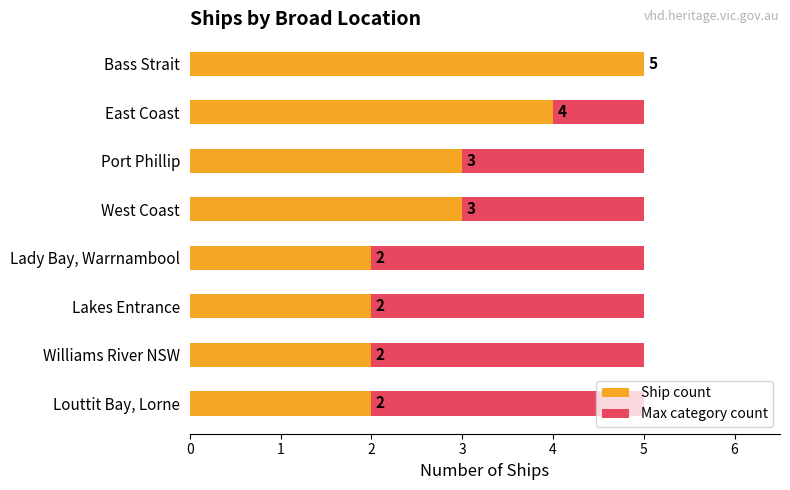

What is the lowest value of the Ship count series?

2.0